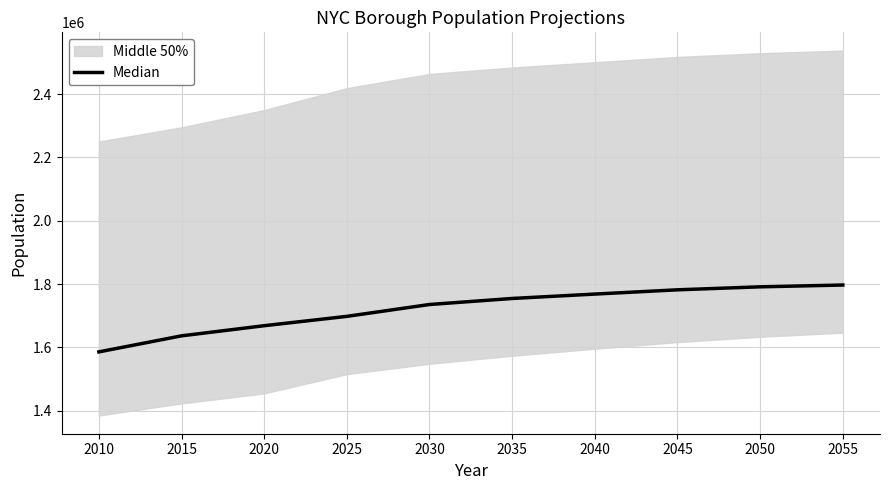

How many values are below 1754534?

5